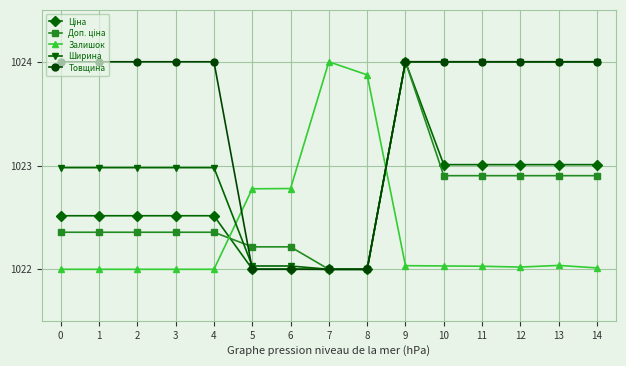

What is the maximum value shown in the chart?

1024.0